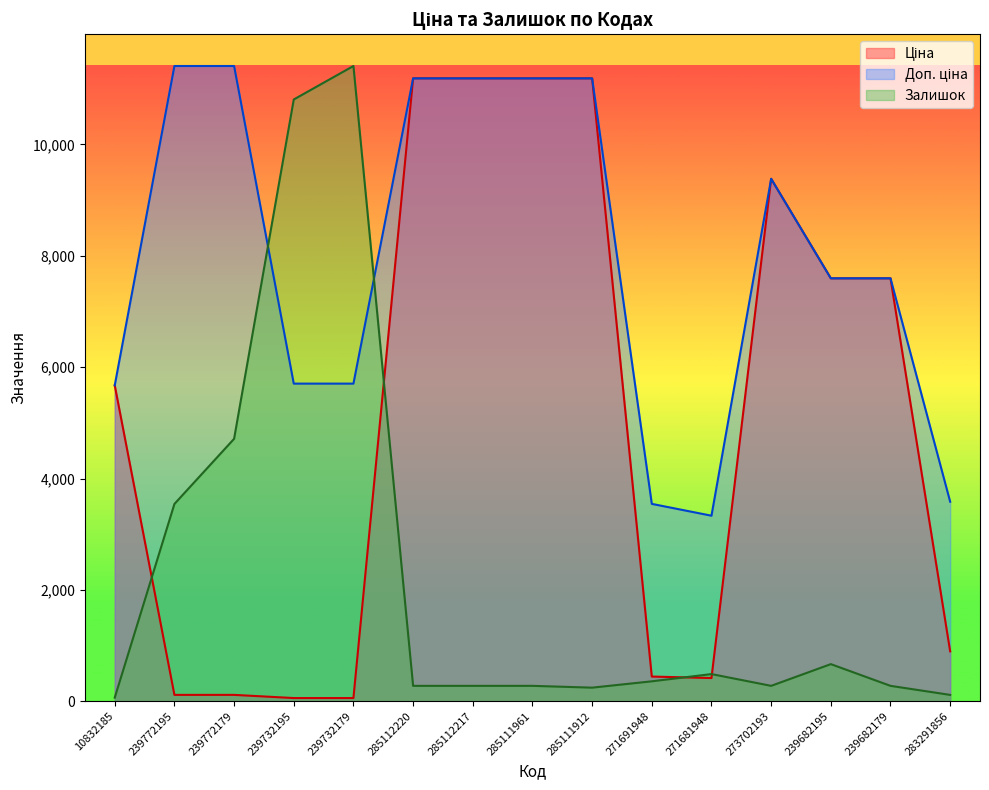

Does the chart display data point markers on the line(s)?

No